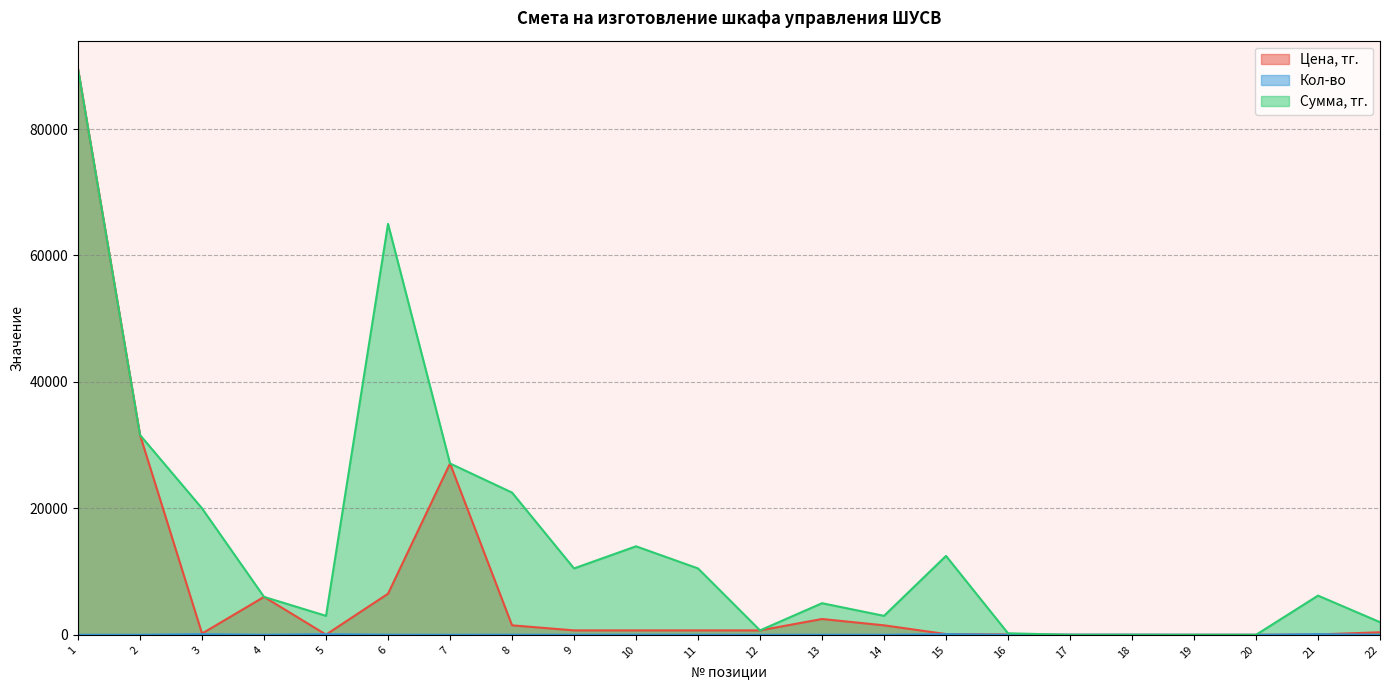

At how many categories does at least one series exceed 17506?

6